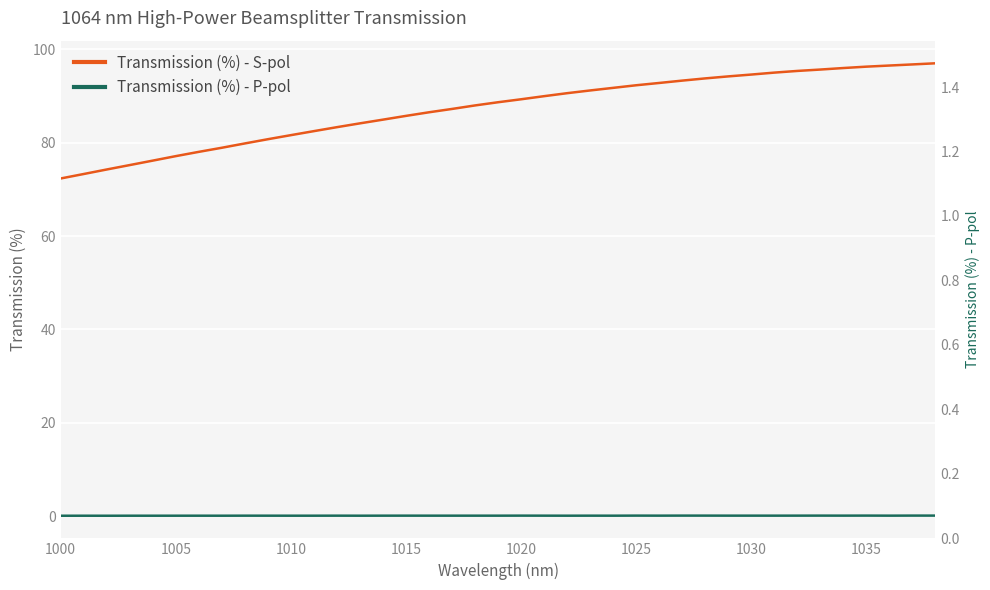

What is the spread (max minus min) of values at 1000?

72.3